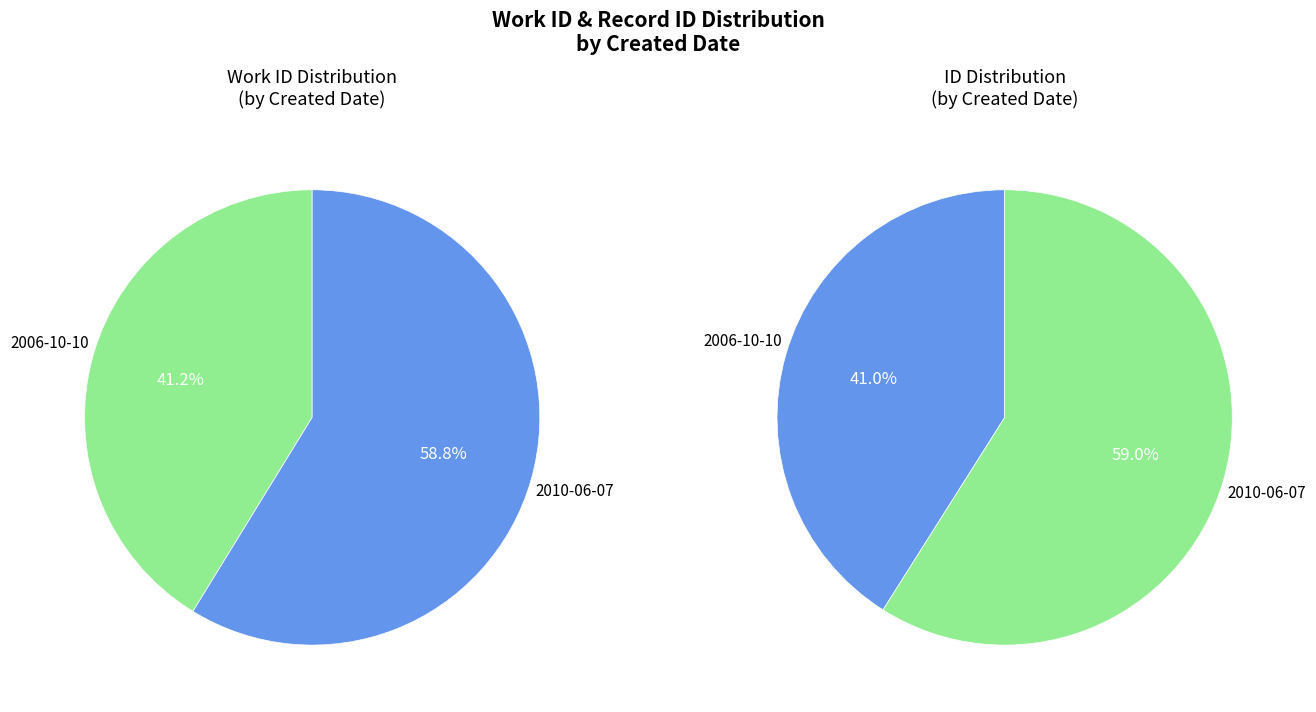

What is the smallest slice in the pie chart?

2006-10-10